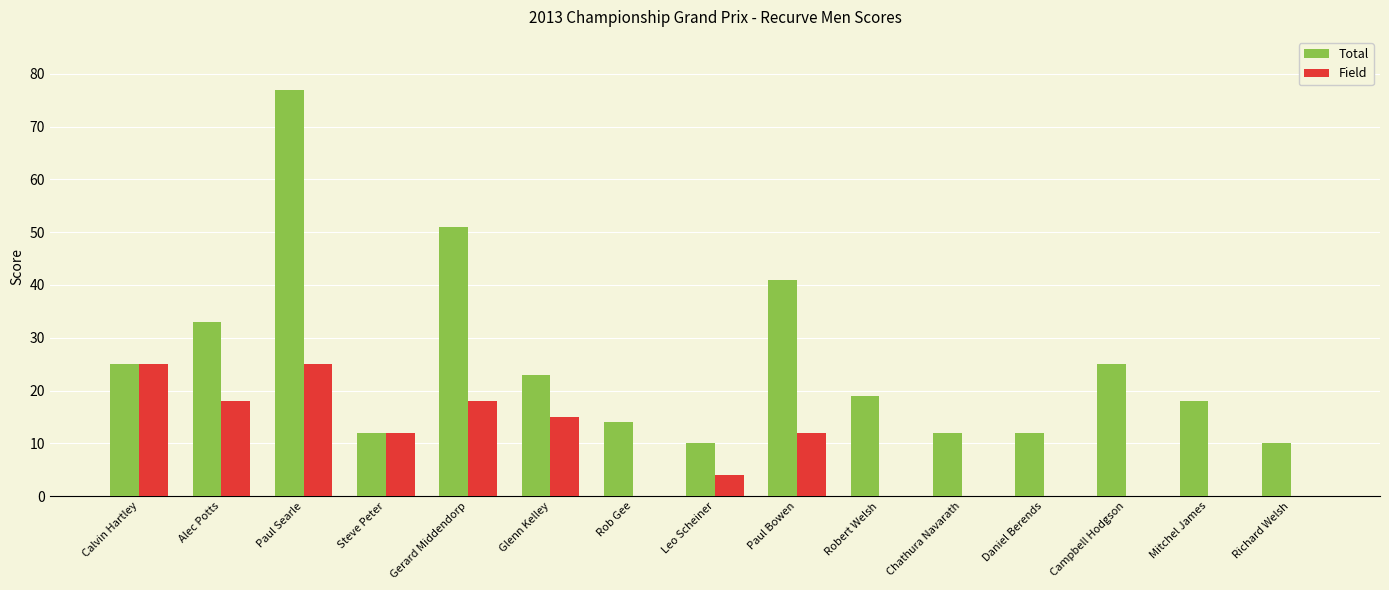

What value does the Field series have at Paul Searle, to the nearest 5?

25